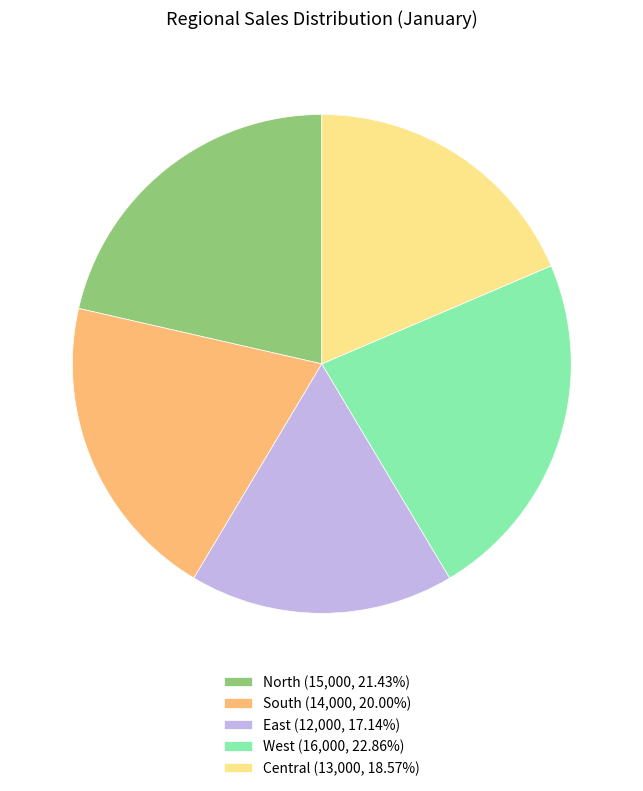

Combined, do East (12,000, 17.14%) and West (16,000, 22.86%) account for over 50%?

No